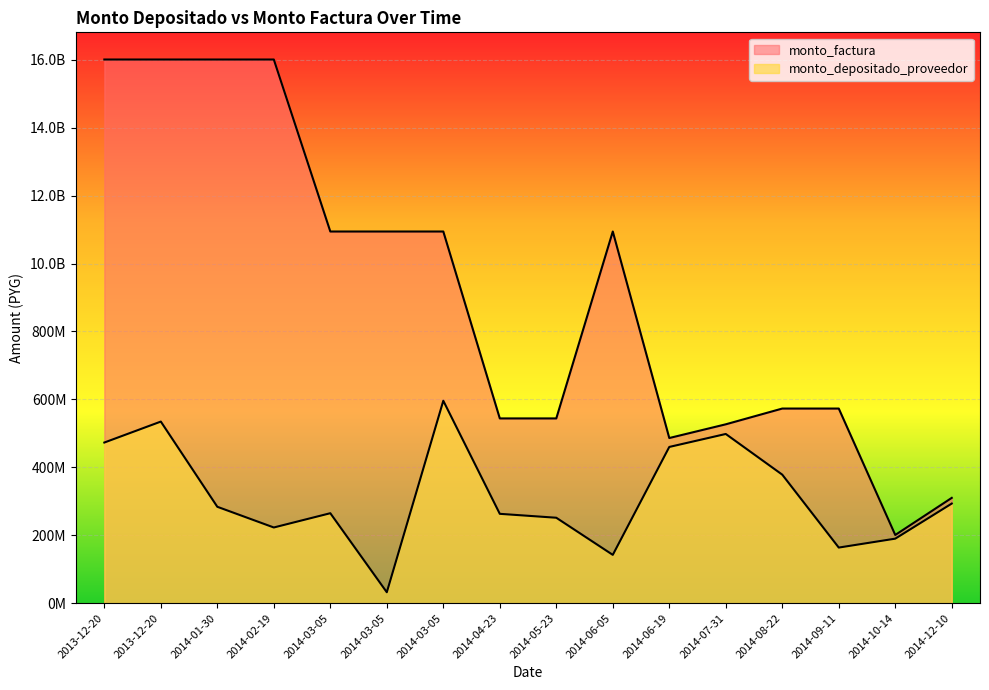

The value of monto_factura at 2014-01-30 is 2817842182. True or false?

False